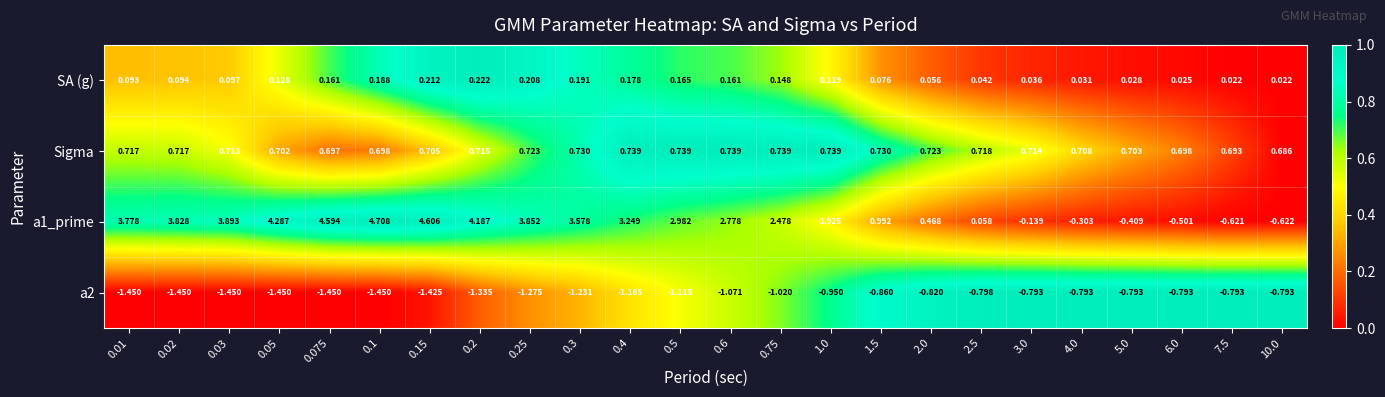

At how many categories does at least one series exceed 0?

24